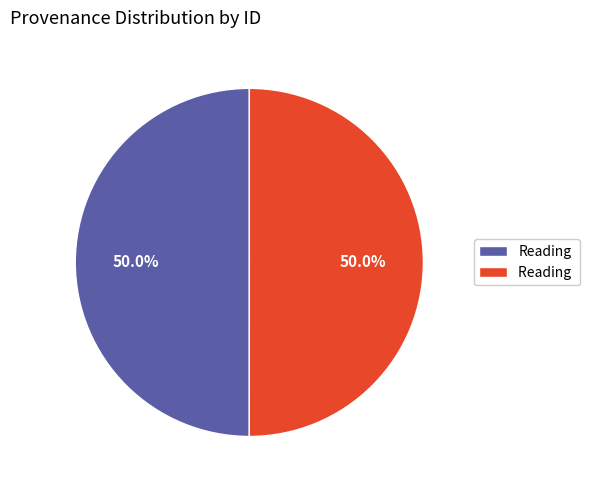

Count the number of slices in the pie.

2